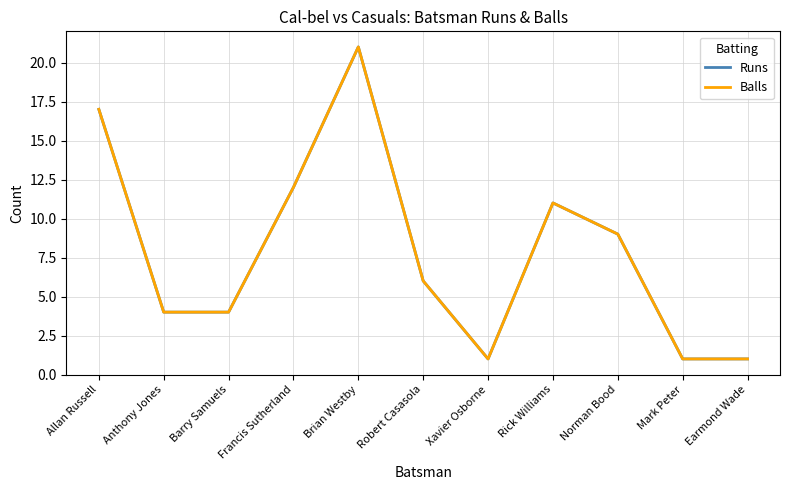

How many lines are shown in the chart?

2